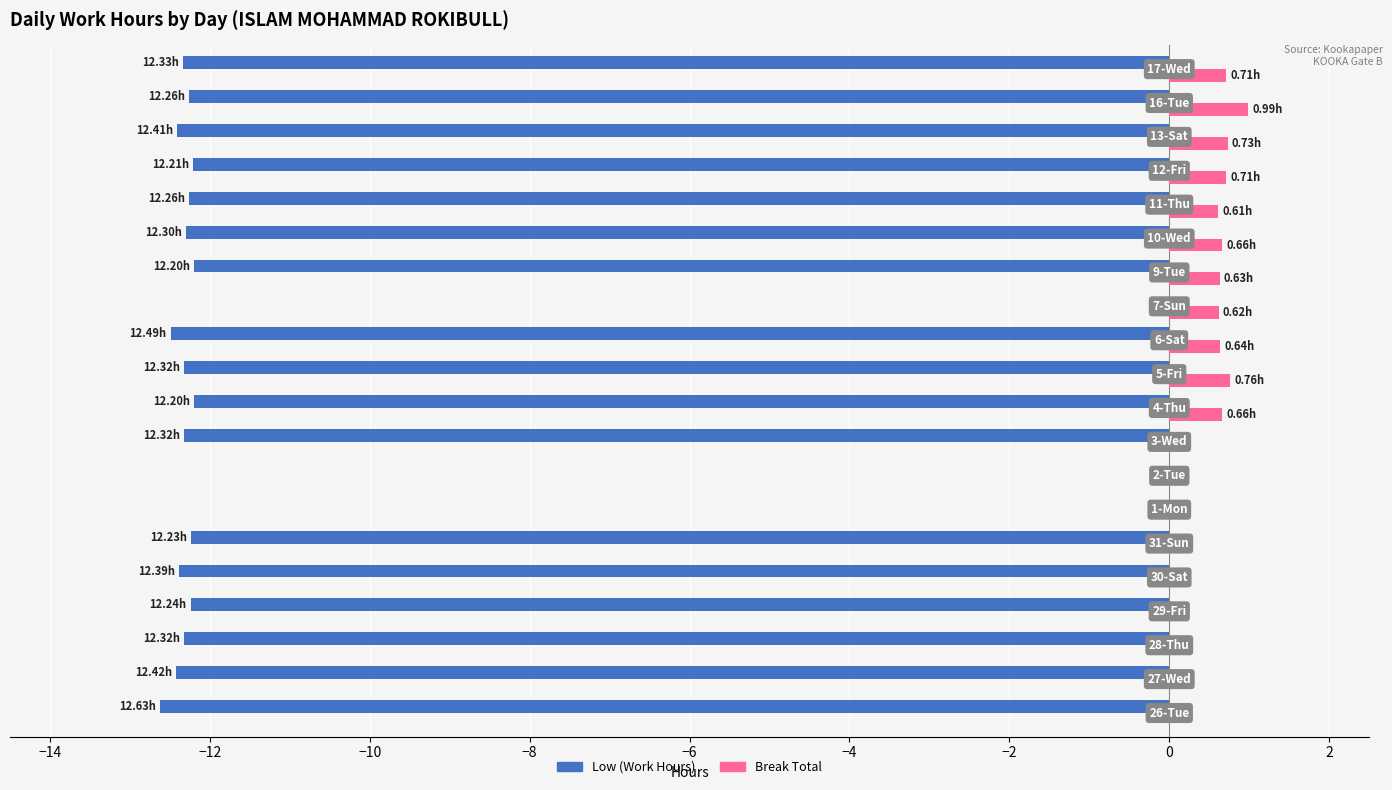

What is the sum of all Break Total values?

7.7